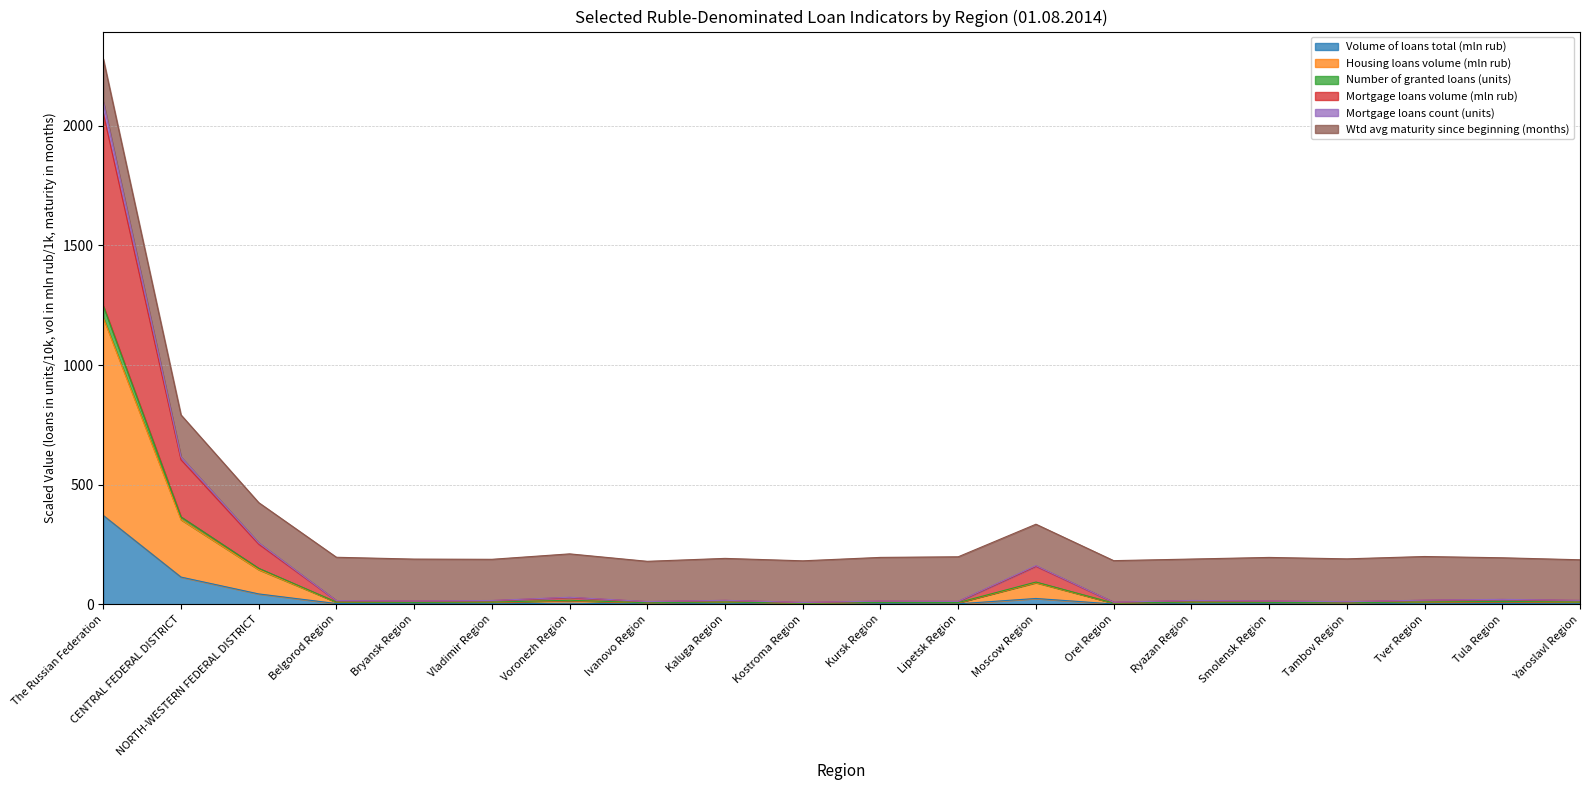

At which category is the sum across all series the highest?

The Russian Federation